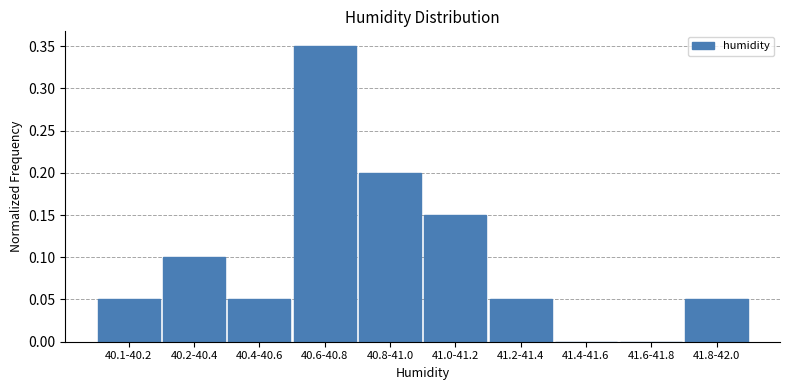

Which has a higher value, 41.6-41.8 or 40.6-40.8?

40.6-40.8